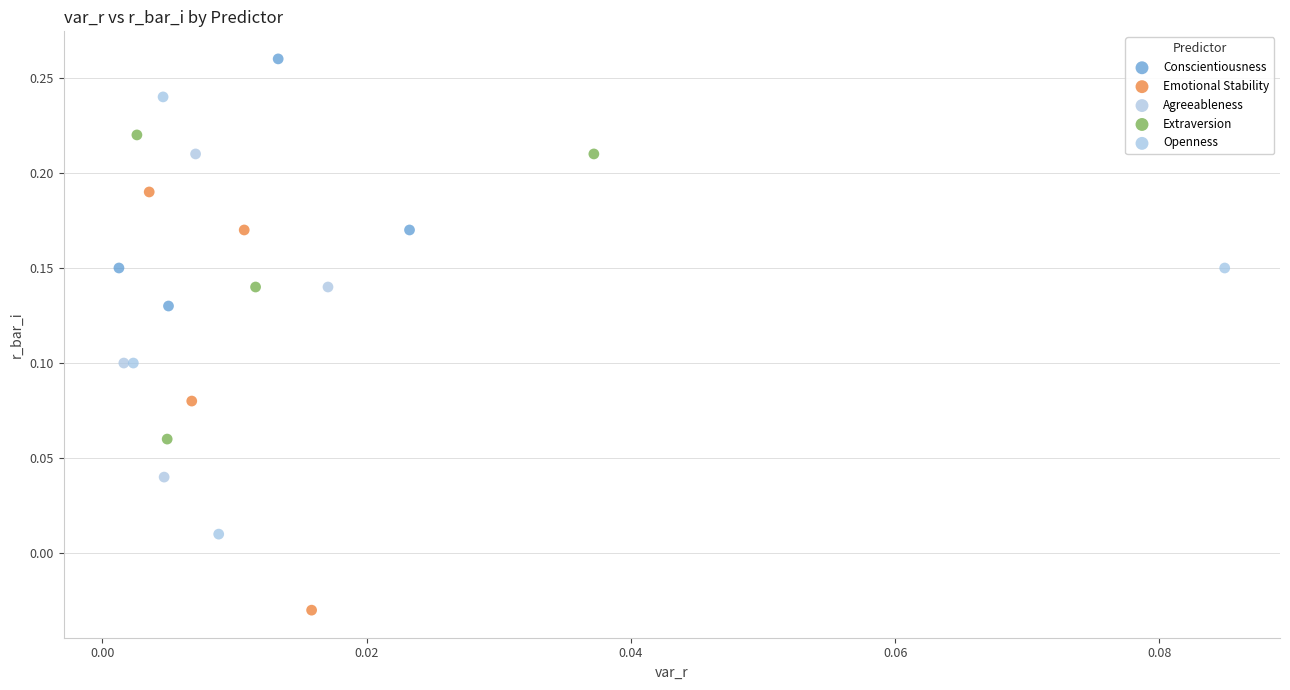

Which series has the widest spread of Y values?

Openness